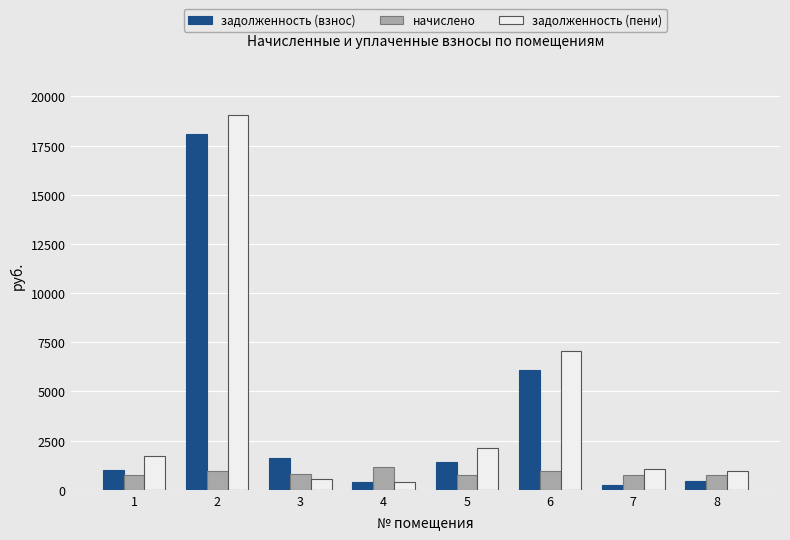

Does the chart contain stacked bars?

No